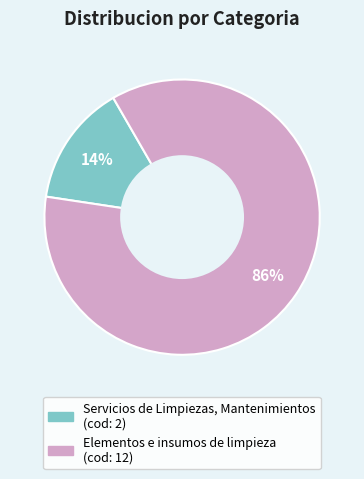

Is the sum of Servicios de Limpiezas, Mantenimientos and Elementos e insumos de limpieza greater than half?

Yes